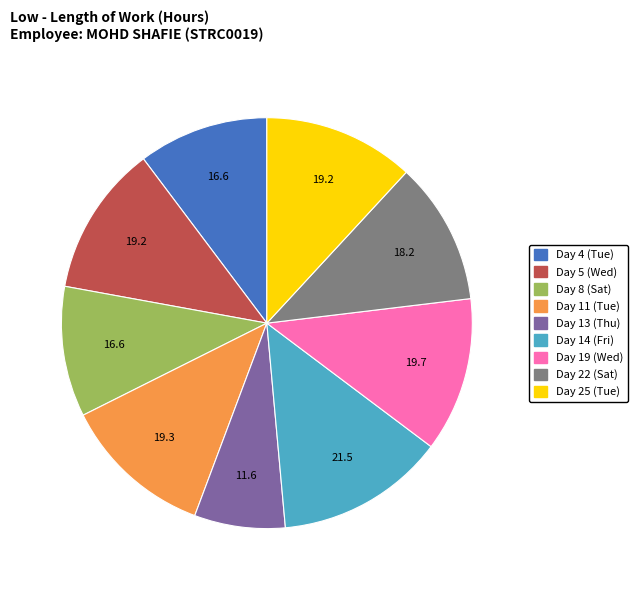

Does any single category account for the majority?

No